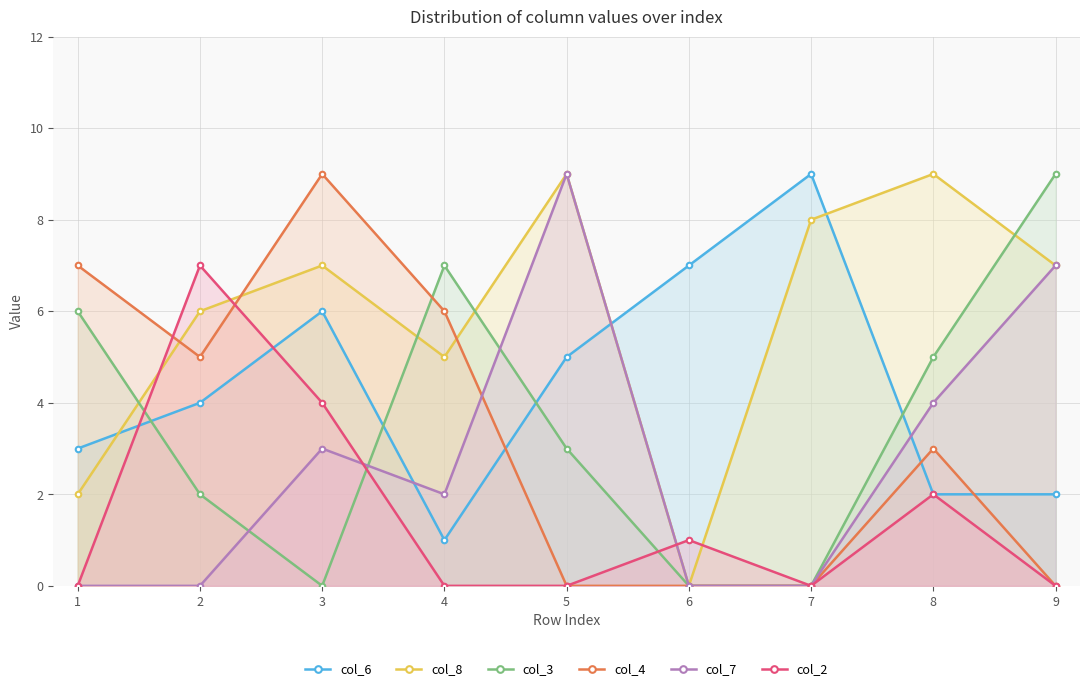

How many values in col_2 are above zero?

4